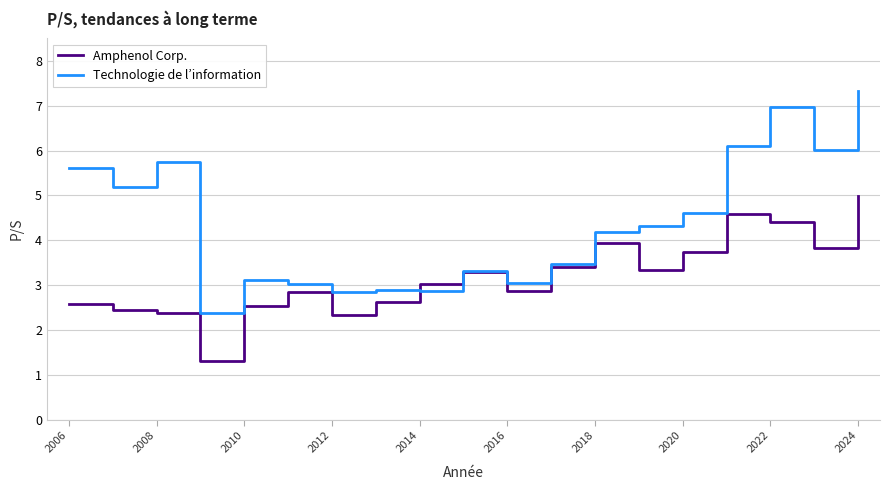

Which series has the largest range (max minus min)?

Technologie de l’information